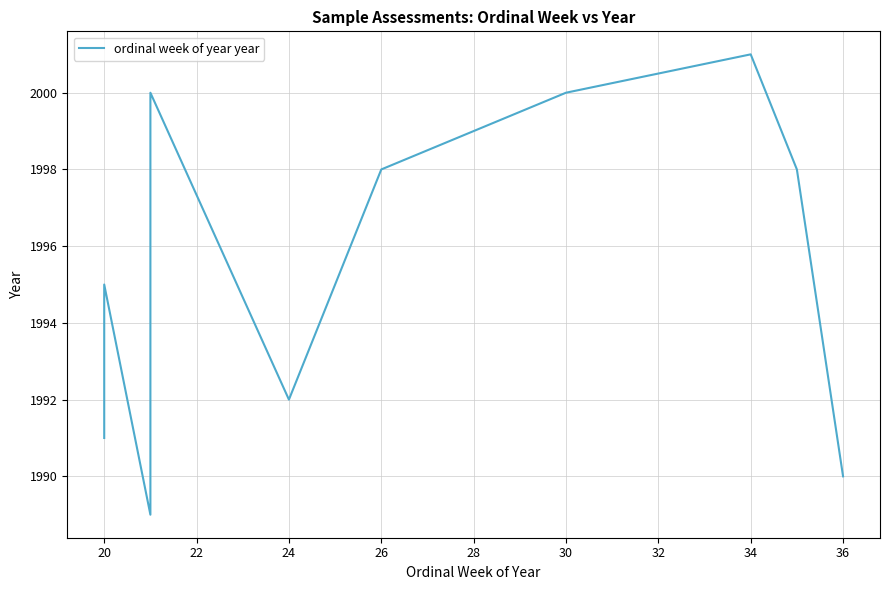

The value at 20 is 1995. True or false?

True